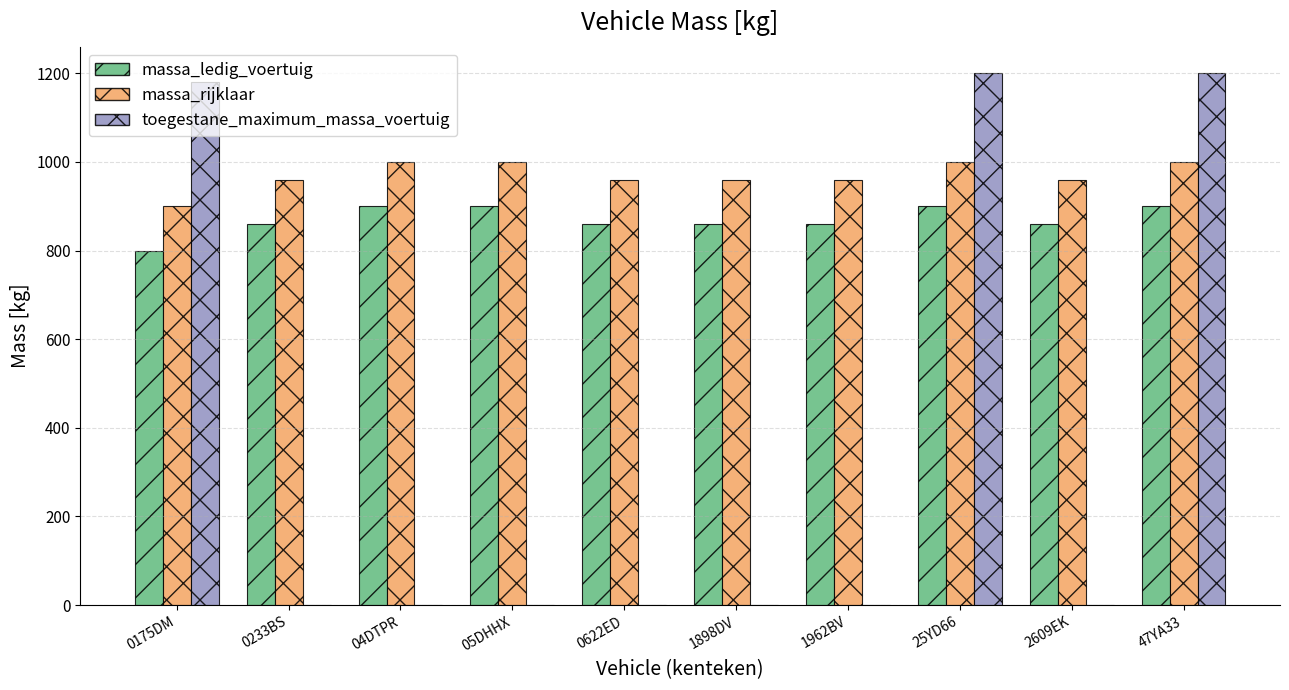

True or false: massa_rijklaar has a value of 1589 at 0622ED.

False